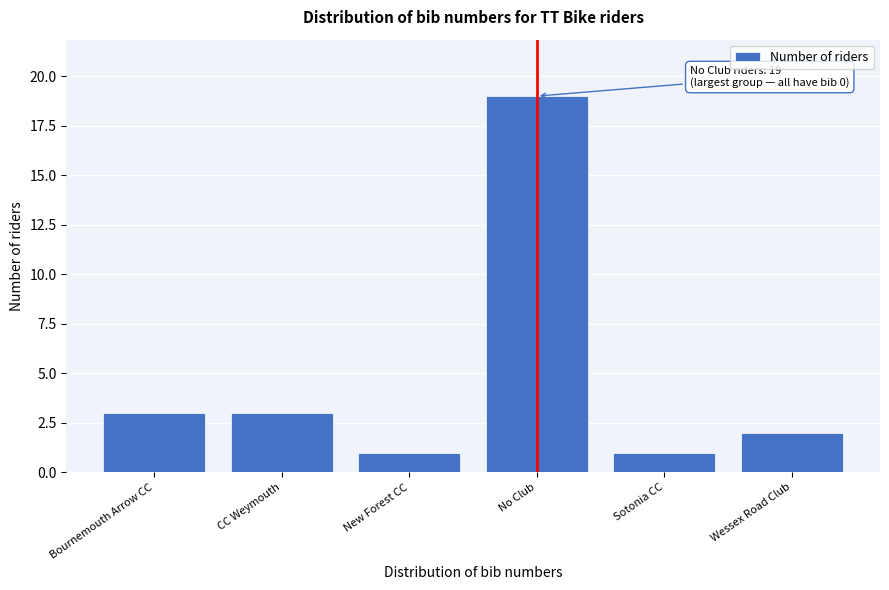

Reading left to right, extract all data points from this chart.

3	3	1	19	1	2